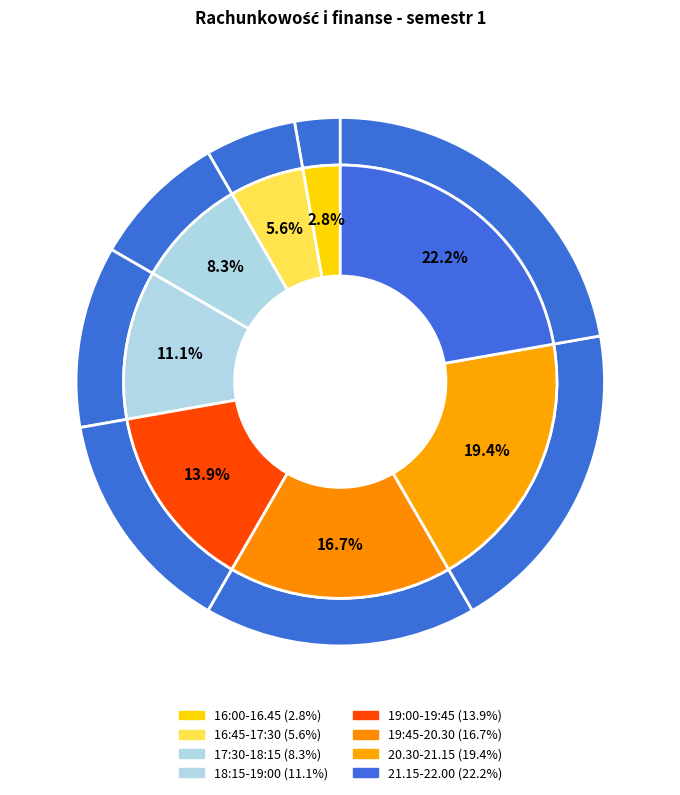

What is the change in value from 18:15-19:00 to 19:00-19:45?

+1